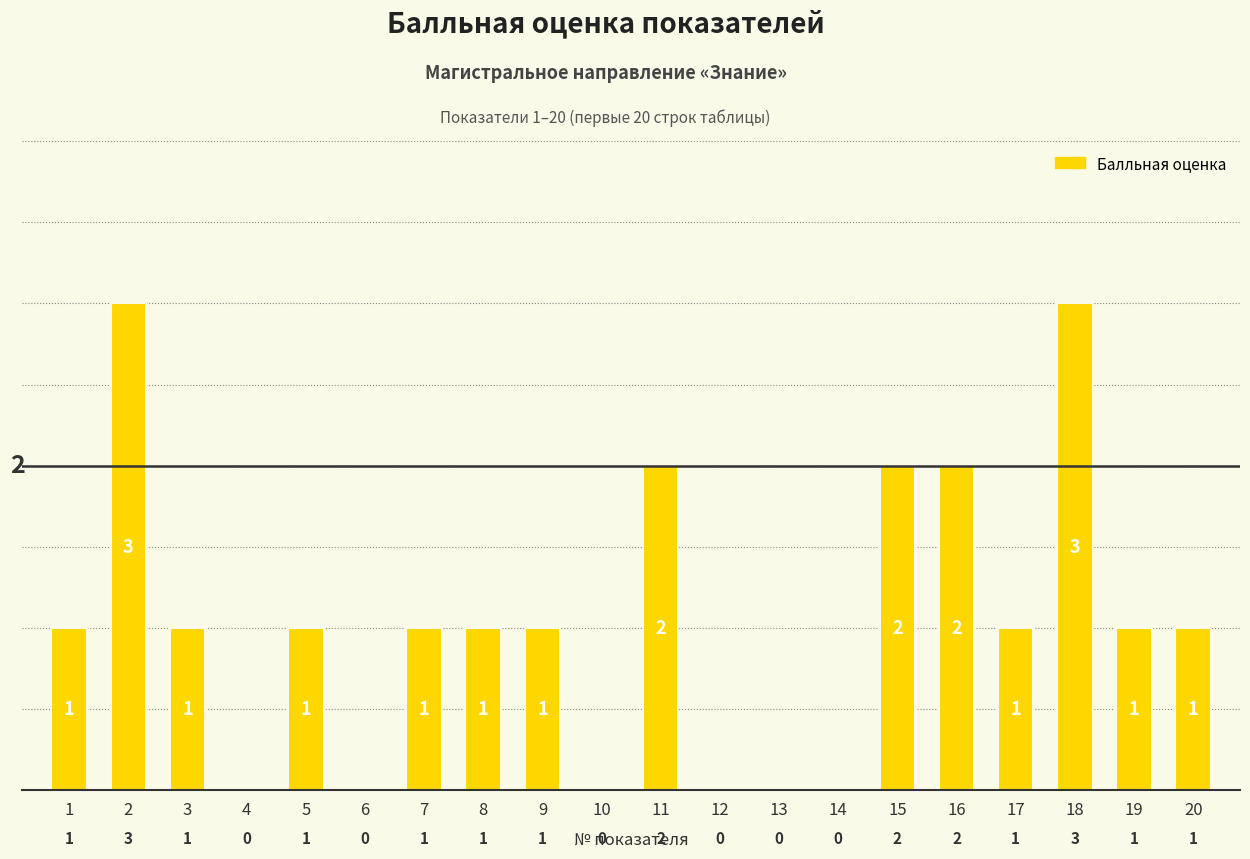

Reading left to right, extract all data points from this chart.

1	3	1	0	1	0	1	1	1	0	2	0	0	0	2	2	1	3	1	1